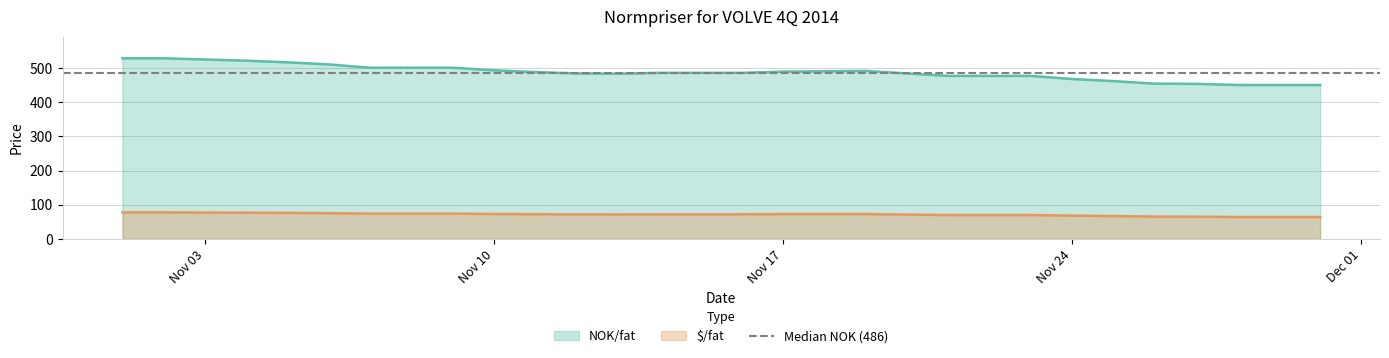

True or false: NOK/fat has more than 2 points higher than both neighbors.

False